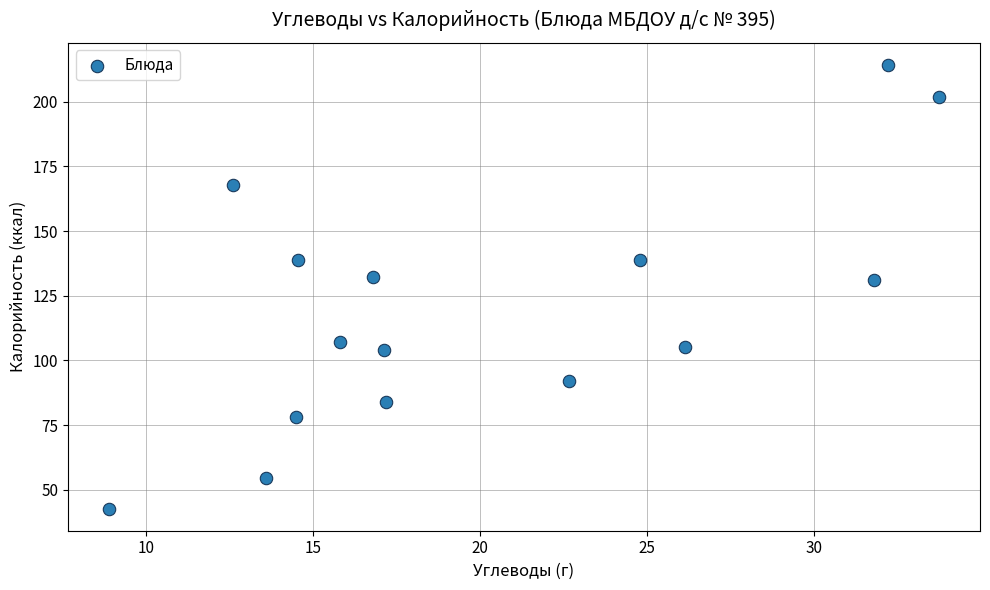

What is the range of Y values (max minus min)?

171.5